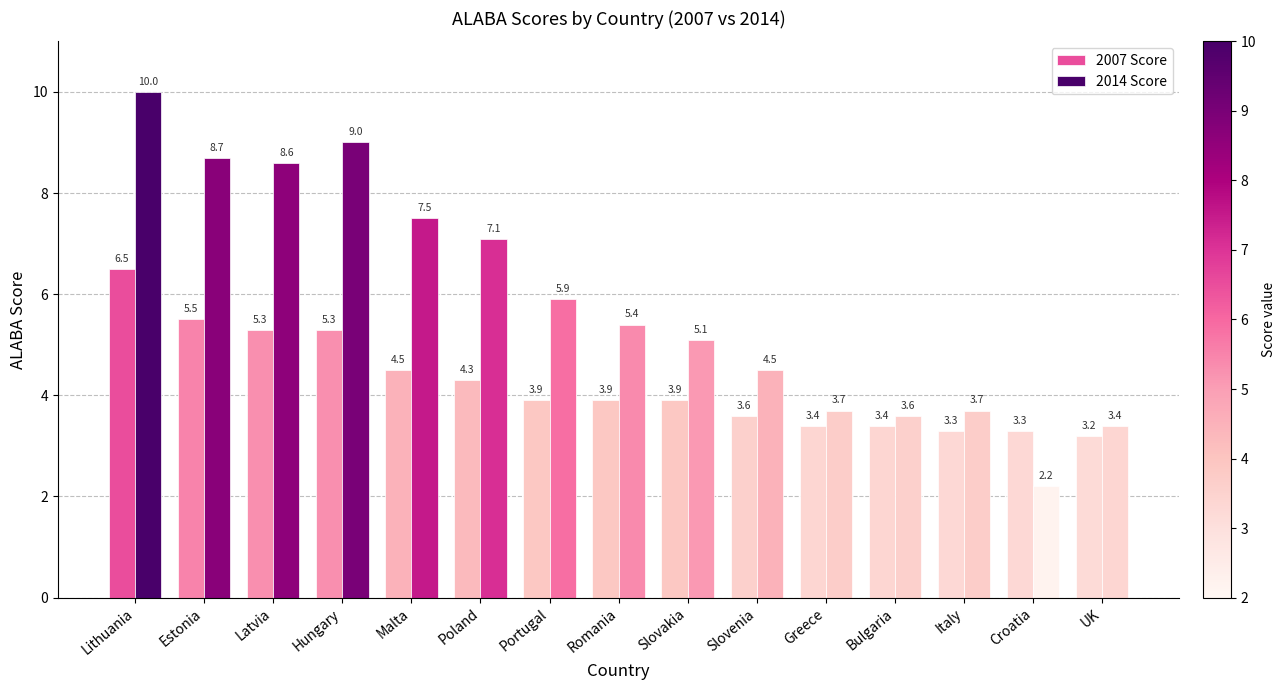

How many bars are there in each group?

2